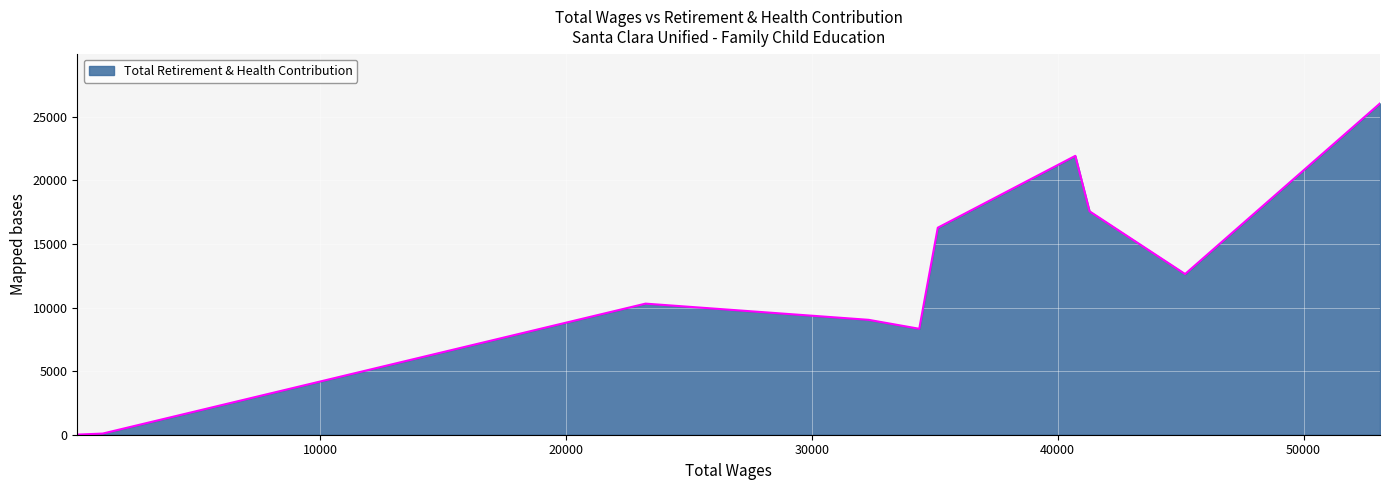

What is the difference between the maximum and minimum values?

26037